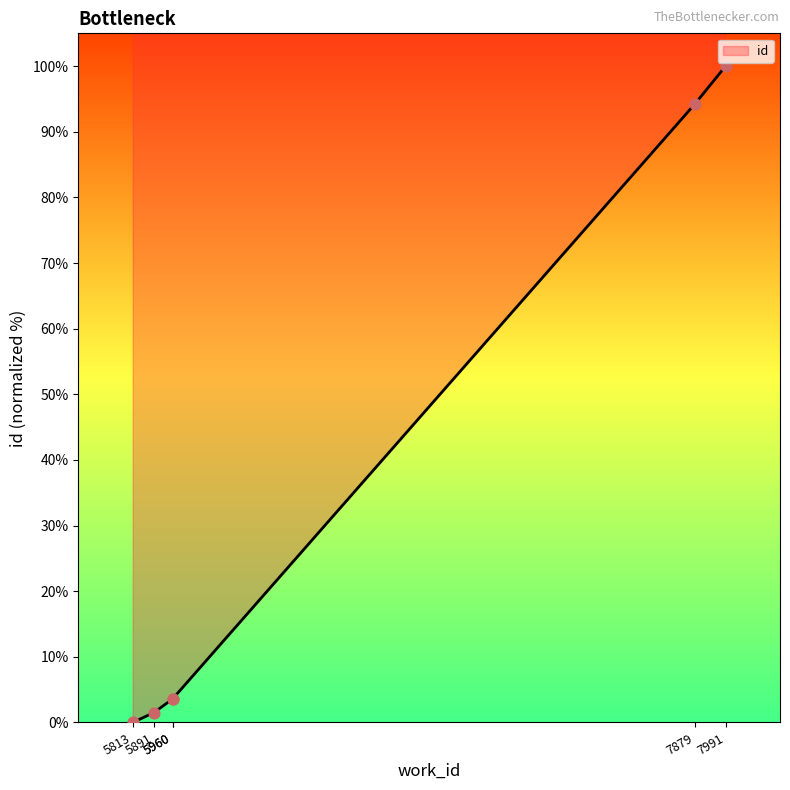

What is the change in value from 5813 to 5960?

+3.6